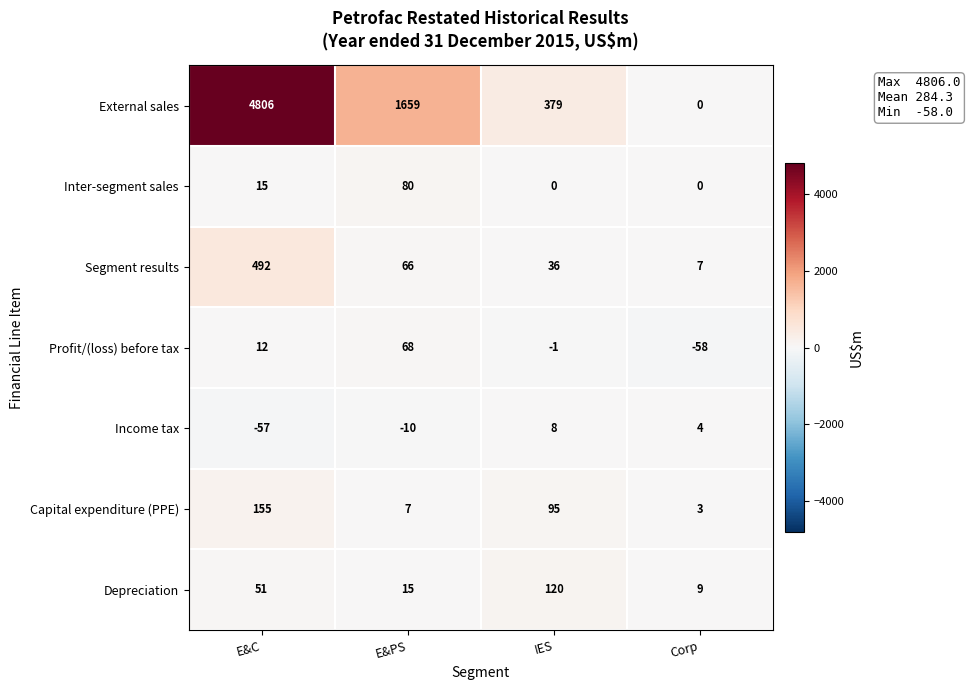

The Segment results series shows 3 at Corp. True or false?

False